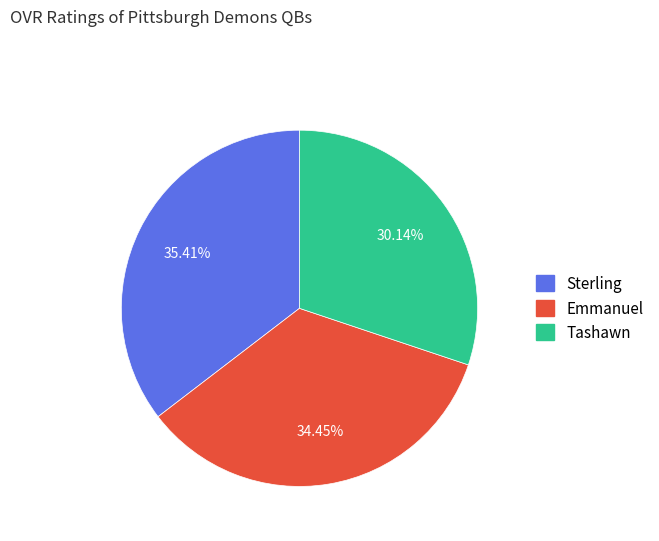

Combined, do Emmanuel and Sterling account for over 50%?

Yes